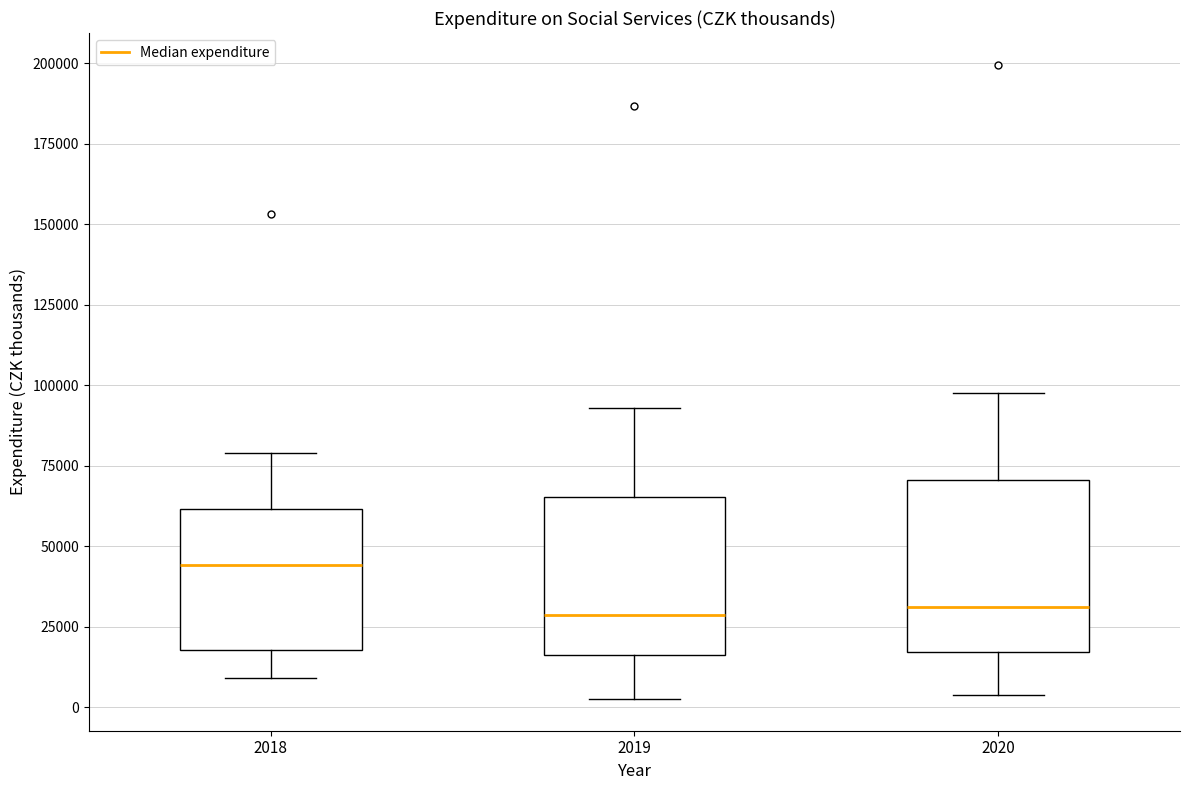

Reading left to right, transcribe this box plot: for each box, give where its median line is, the range the box spans, and where its two whiskers end, as read against the y-axis. The values are not printed on the chart, so give them approximately, as read against the axis.

2018: median 45000, box 20000 to 60000, whiskers 10000 to 80000
2019: median 30000, box 15000 to 65000, whiskers 5000 to 95000
2020: median 30000, box 15000 to 70000, whiskers 5000 to 100000